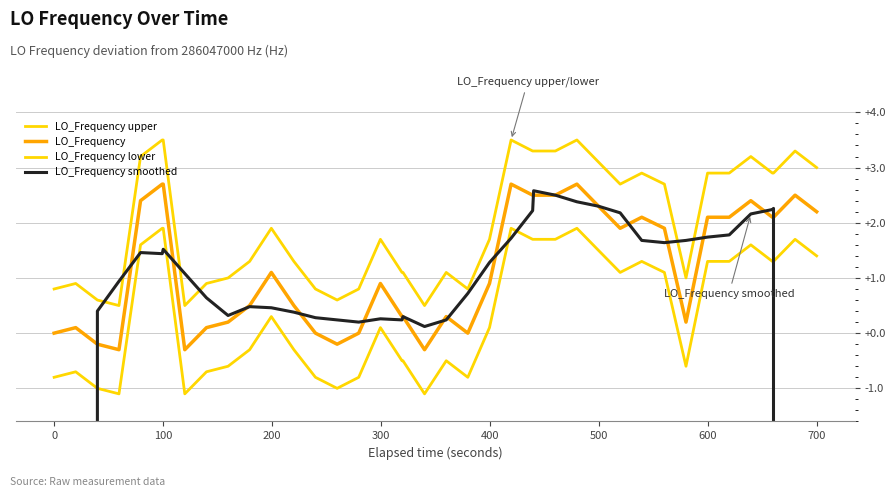

How many lines are shown in the chart?

4